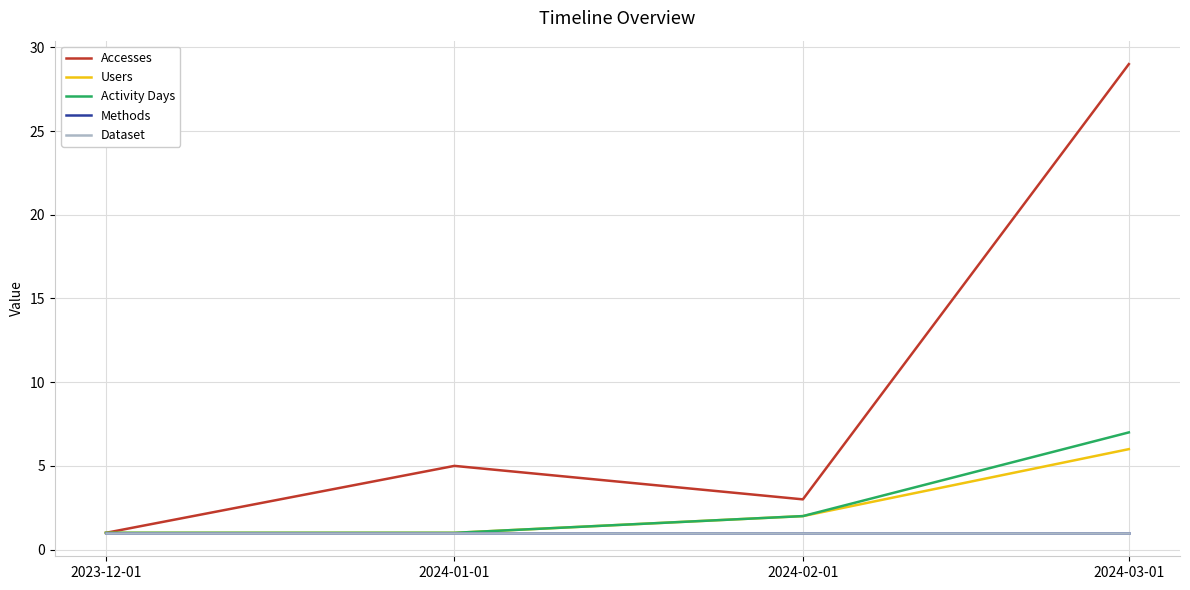

What is the sum of the Accesses values at 2024-03-01 and 2024-01-01?

34